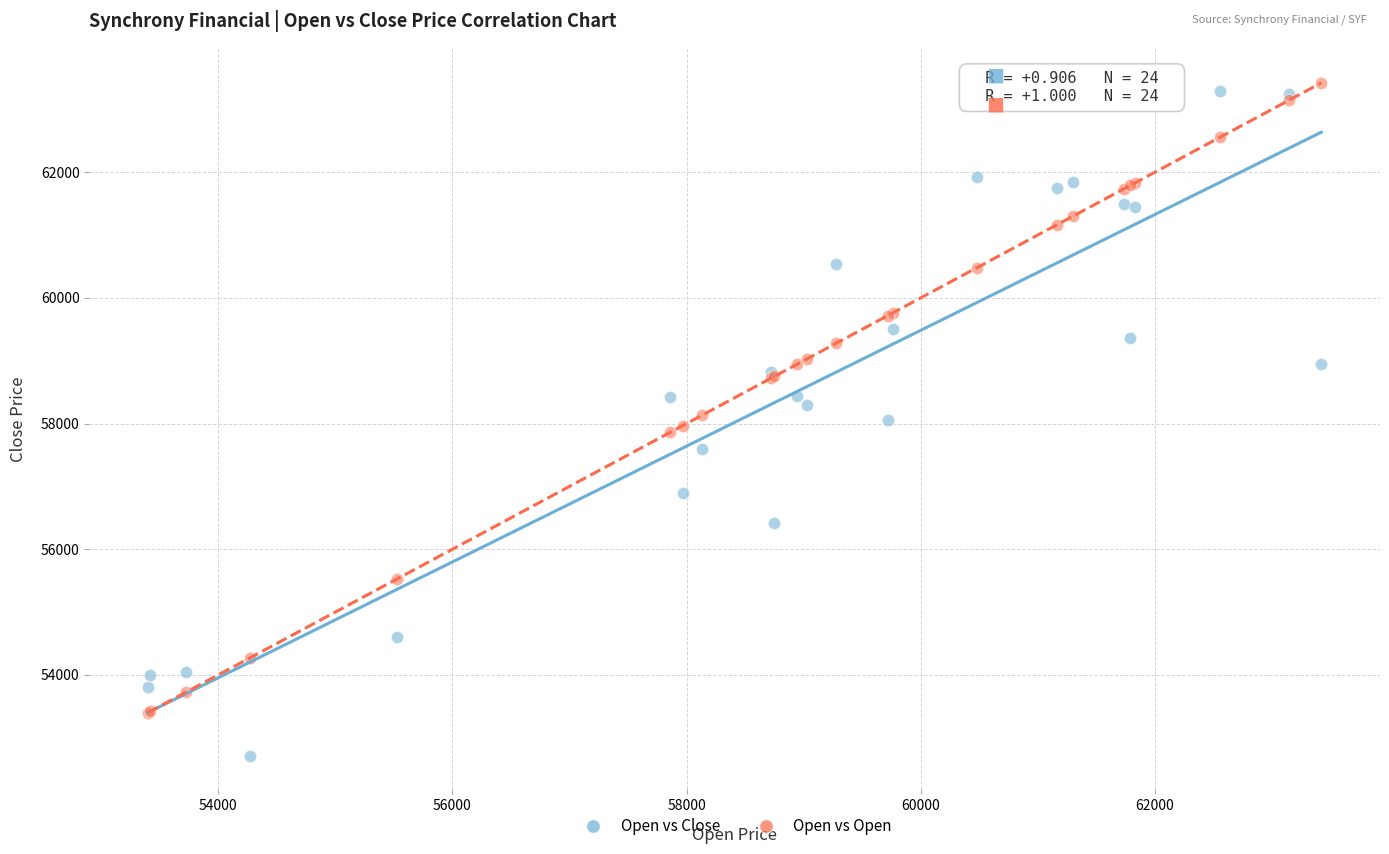

Which series contains the lowest Y value?

Open vs Close